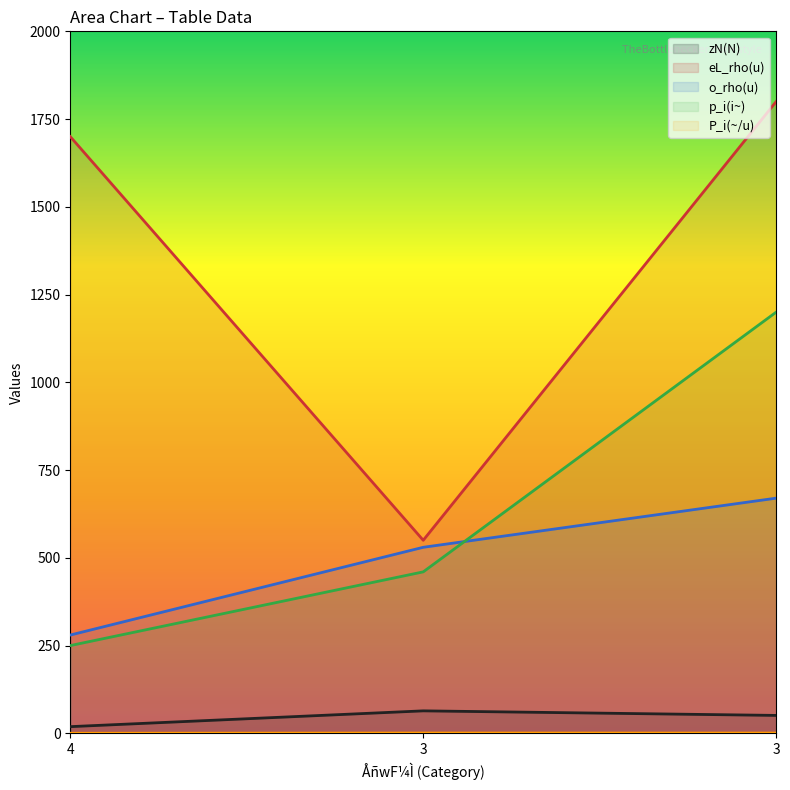

Rank the series at 3 from lowest to highest value.

P_i(~/u), zN(N), p_i(i~), o_rho(u), eL_rho(u)